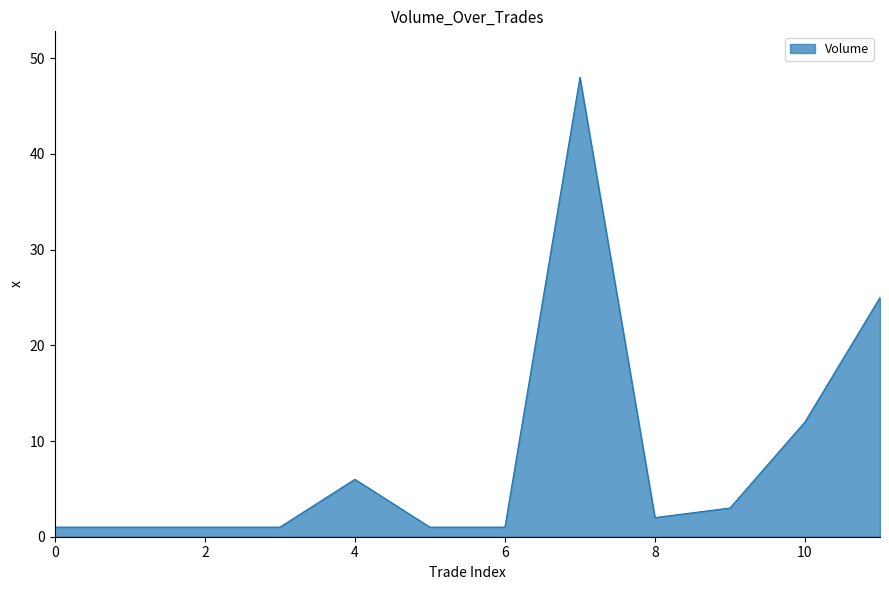

How many series are shown in this chart?

1